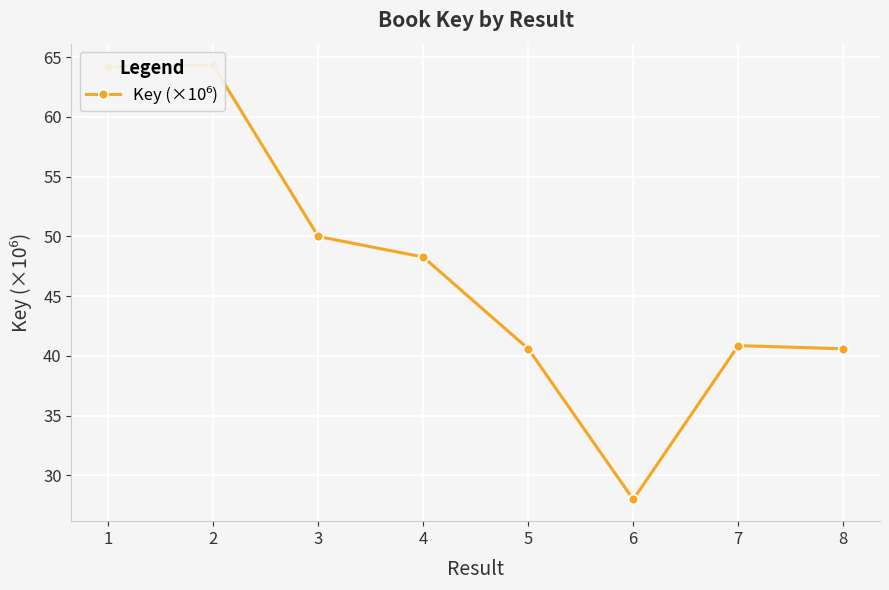

Reading left to right, list all the values displayed in this chart.

1=64.2	2=64.3	3=50.0	4=48.3	5=40.6	6=28.0	7=40.9	8=40.6